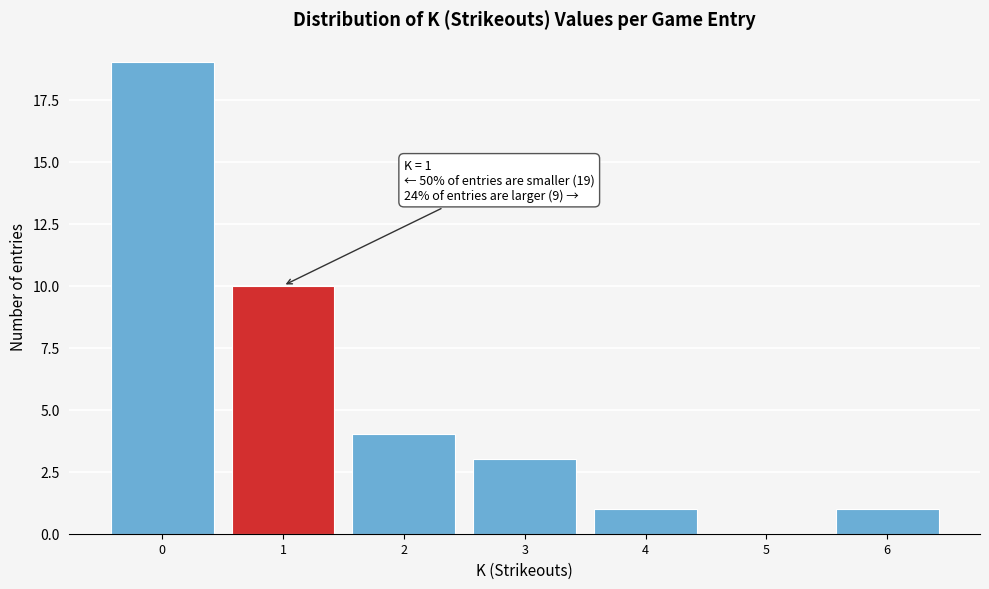

Over which range of the x-axis is the bar tallest?

-0.5 to 0.5